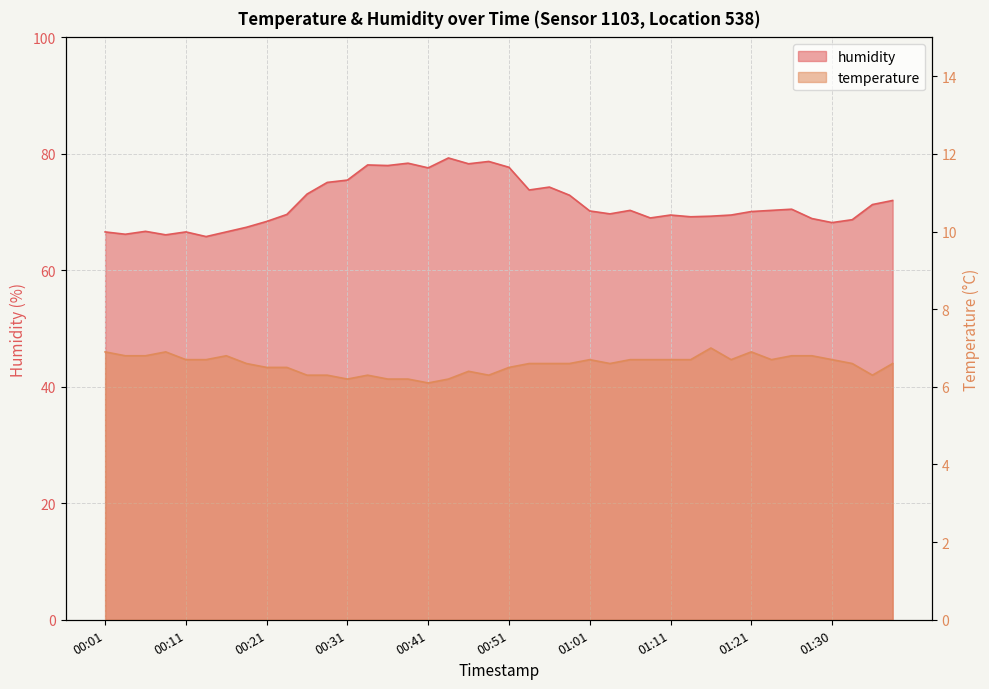

What is the sum of the temperature values at 00:51 and 00:56?

13.1